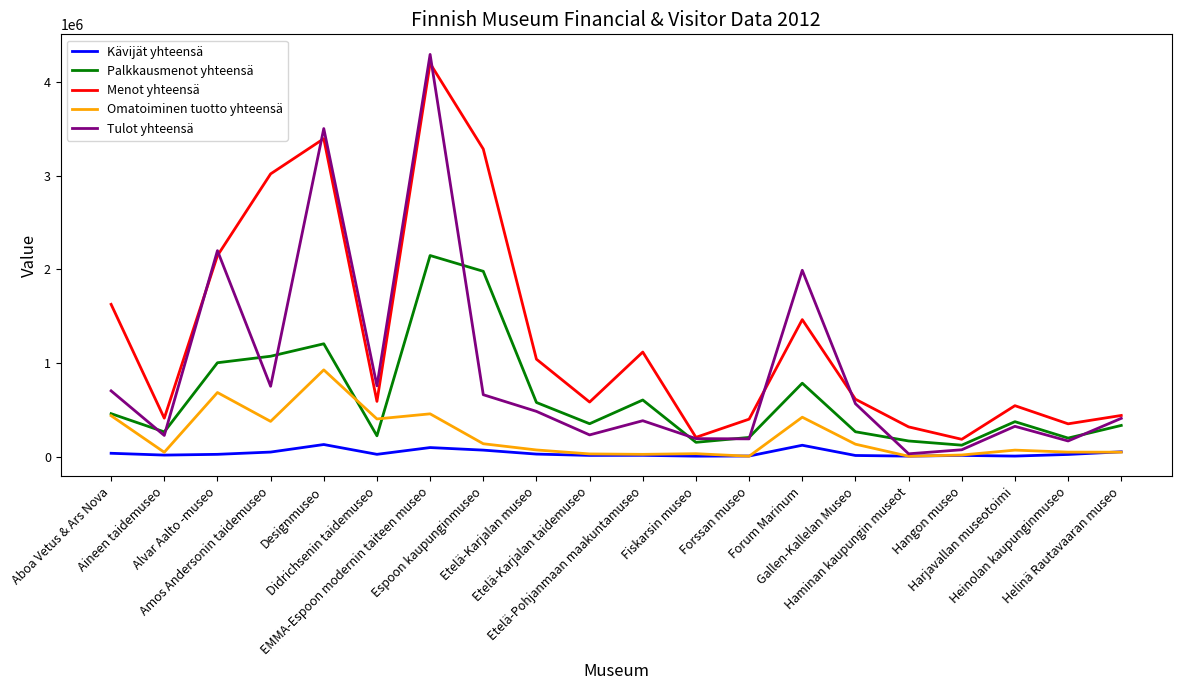

Where does the Tulot yhteensä series first go above 484010?

Aboa Vetus & Ars Nova